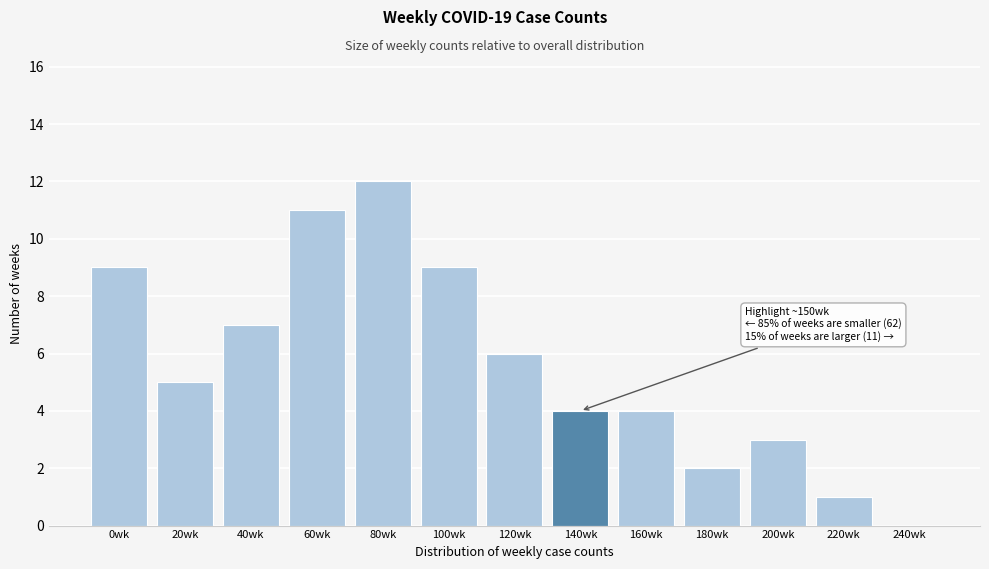

Reading right to left, transcribe all the data shown in this chart.

240wk=0	220wk=1	200wk=3	180wk=2	160wk=4	140wk=4	120wk=6	100wk=9	80wk=12	60wk=11	40wk=7	20wk=5	0wk=9